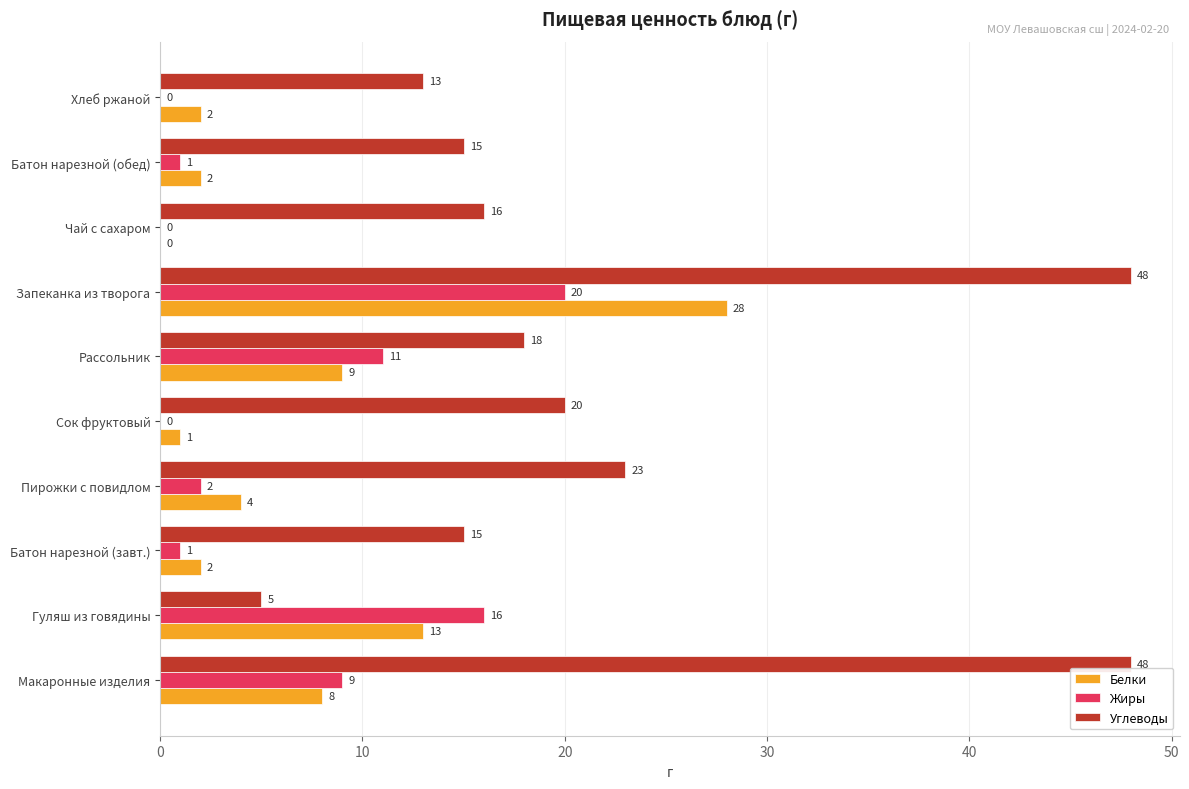

How many series are shown in this chart?

3